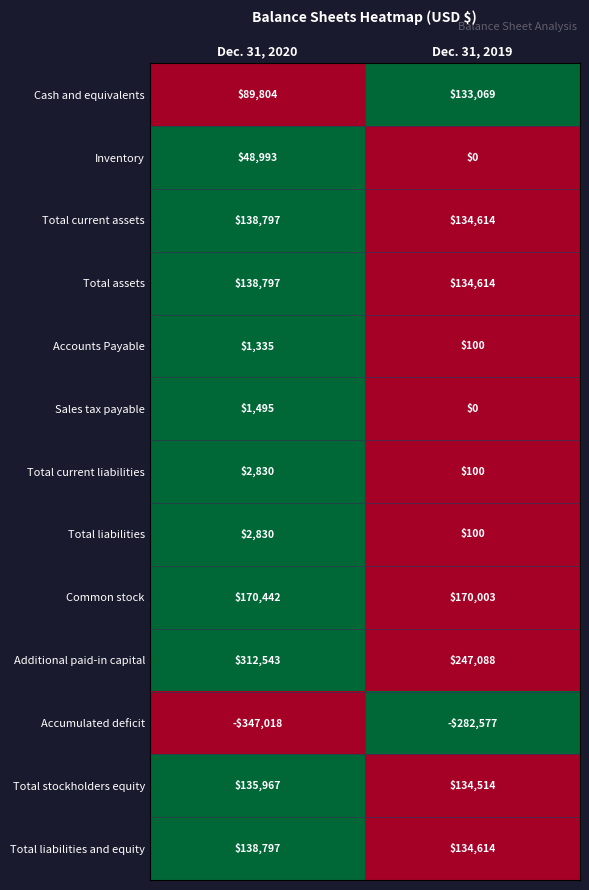

Which category has the lowest value across all series?

Dec. 31, 2020